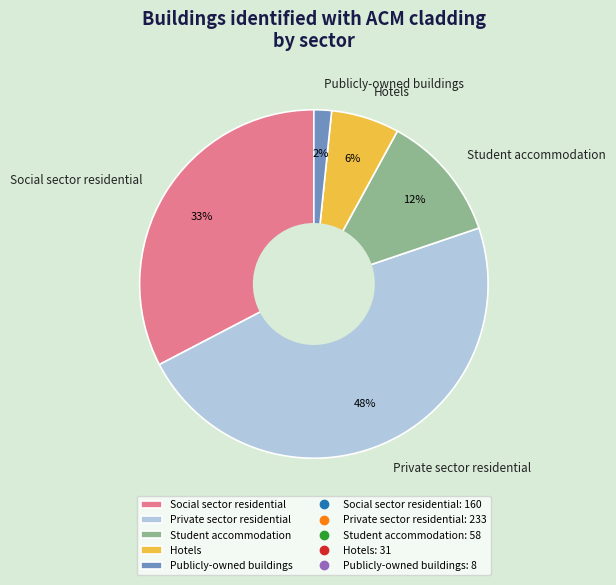

Do Student accommodation and Publicly-owned buildings together represent more than half of the pie?

No